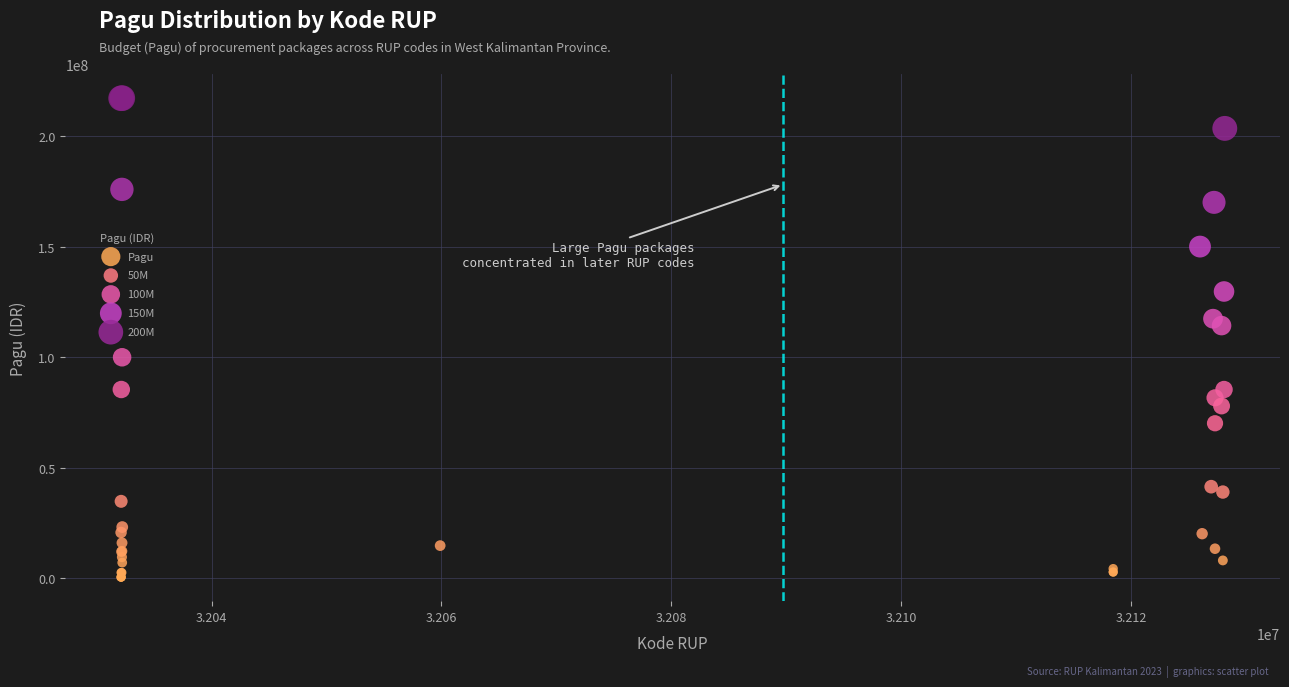

What Y value in the scatter plot is closest to 108830000?

114296000